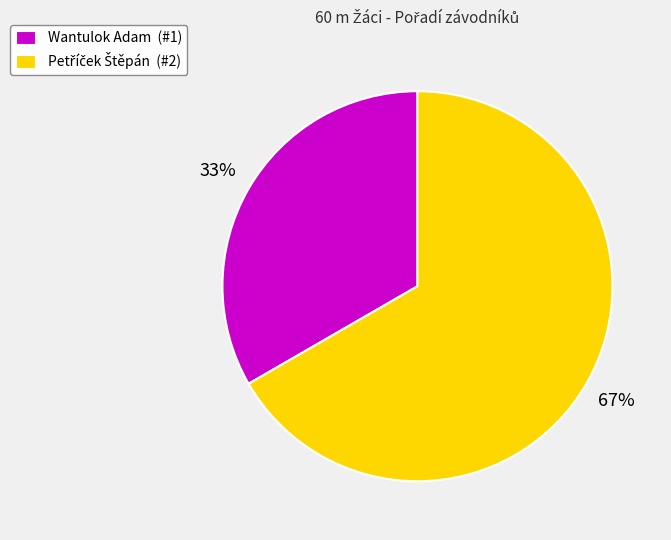

To the nearest percent, what percentage of the pie is Wantulok Adam?

33%